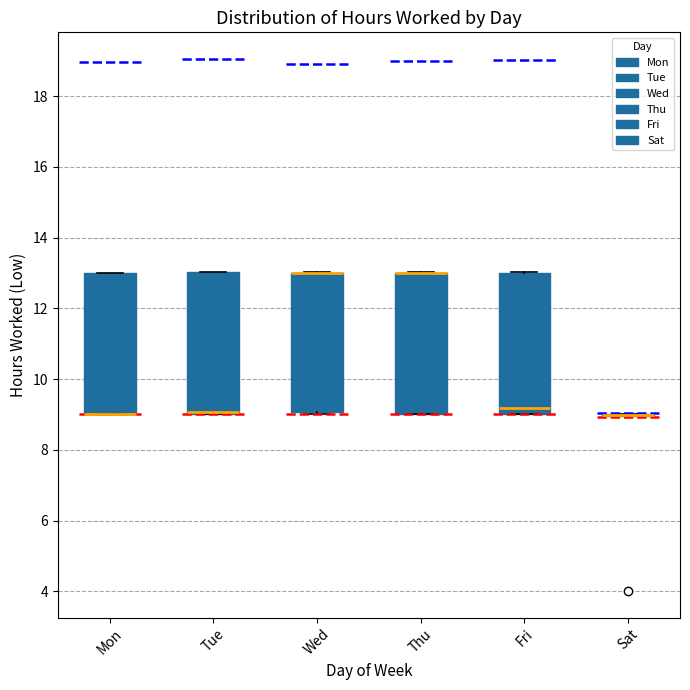

Reading left to right, transcribe this box plot: for each box, give where its median line is, the range the box spans, and where its two whiskers end, as read against the y-axis. The values are not printed on the chart, so give them approximately, as read against the axis.

Mon: median 9.0 (drawn on the box's lower edge), box 9.0 to 13.0, whiskers 9.0 to 13.0
Tue: median 9.0 (drawn on the box's lower edge), box 9.0 to 13.0, whiskers 9.0 to 13.0
Wed: median 13.0 (drawn on the box's upper edge), box 9.0 to 13.0, whiskers 9.0 (just below the box's lower edge) to 13.0
Thu: median 13.0 (drawn on the box's upper edge), box 9.0 to 13.0, whiskers 9.0 to 13.0
Fri: median 9.2, box 9.0 to 13.0, whiskers 9.0 to 13.0
Sat: box collapsed to a line at 9.0, whiskers 9.0 to 9.0